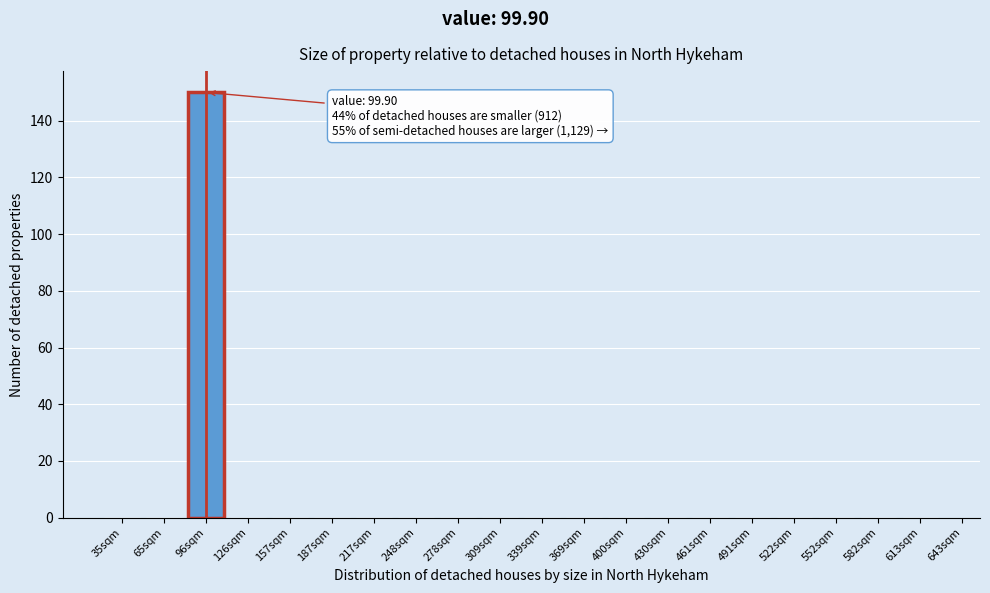

Reading right to left, extract all data points from this chart.

613sqm=0	582sqm=0	552sqm=0	522sqm=0	491sqm=0	461sqm=0	430sqm=0	400sqm=0	369sqm=0	339sqm=0	309sqm=0	278sqm=0	248sqm=0	217sqm=0	187sqm=0	157sqm=0	126sqm=0	96sqm=150	65sqm=0	35sqm=0